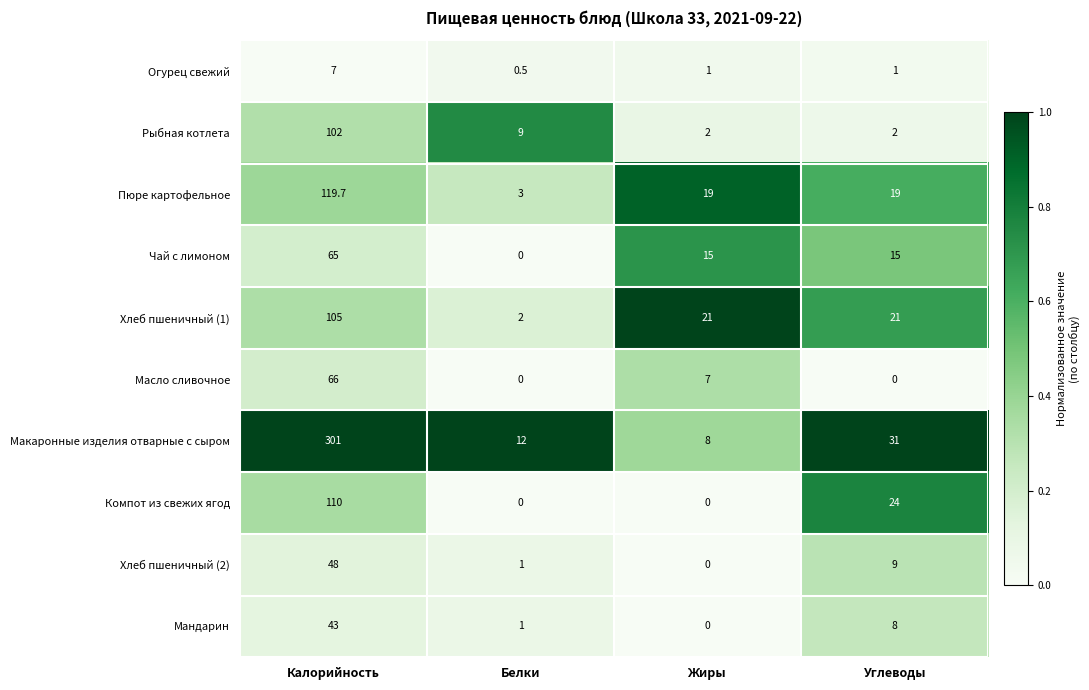

What value does the Масло сливочное series have at Жиры?

7.0